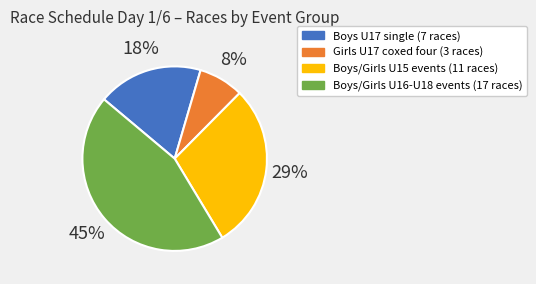

To the nearest percent, what is the average slice percentage?

25%